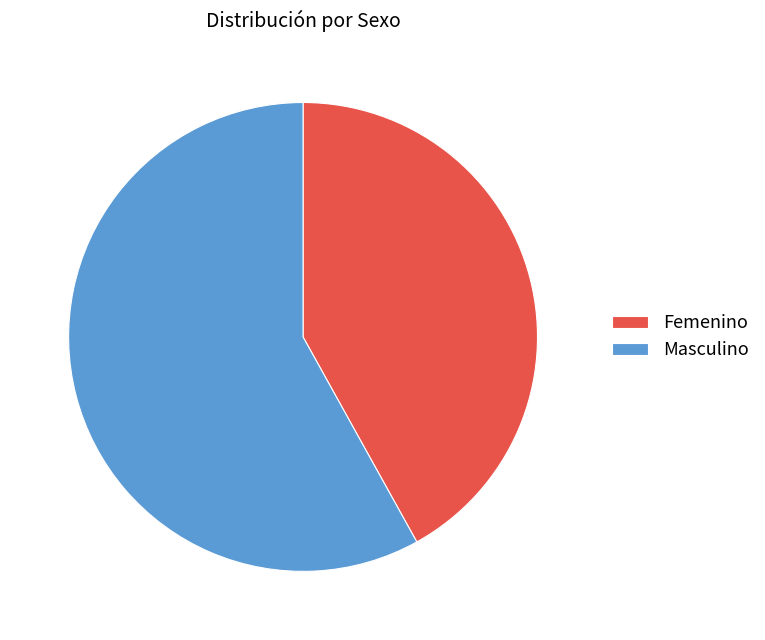

Which slice represents more than half of the pie?

Masculino